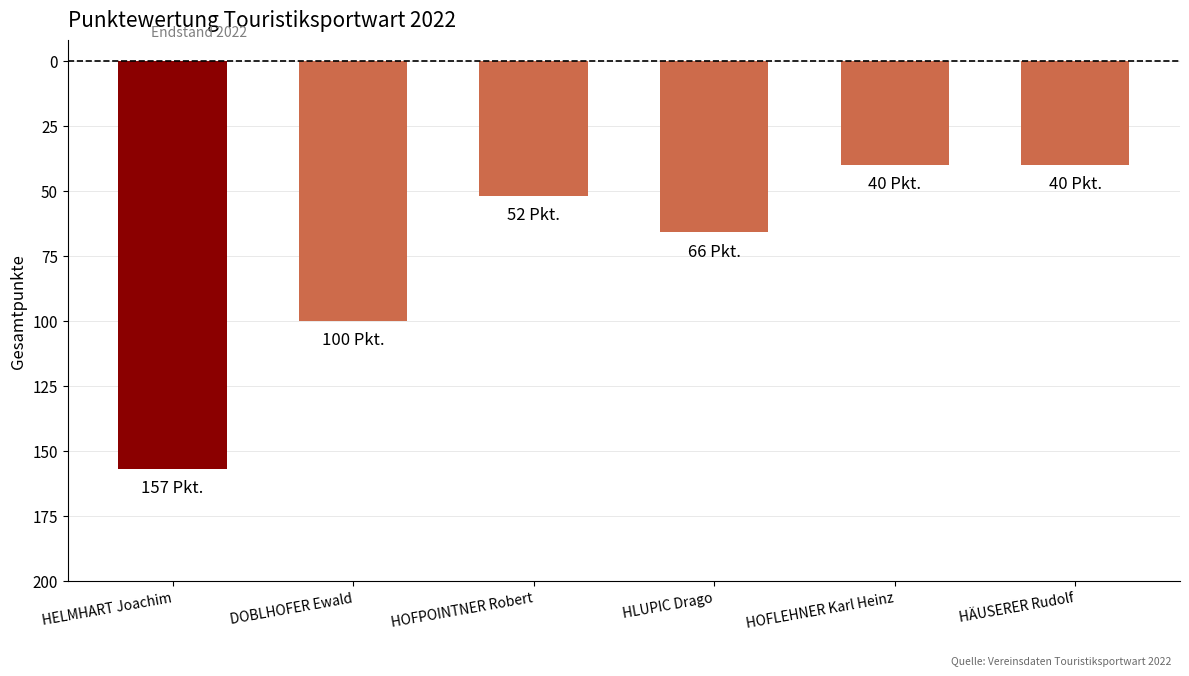

What is the change in value from HOFPOINTNER Robert to HLUPIC Drago?

-14